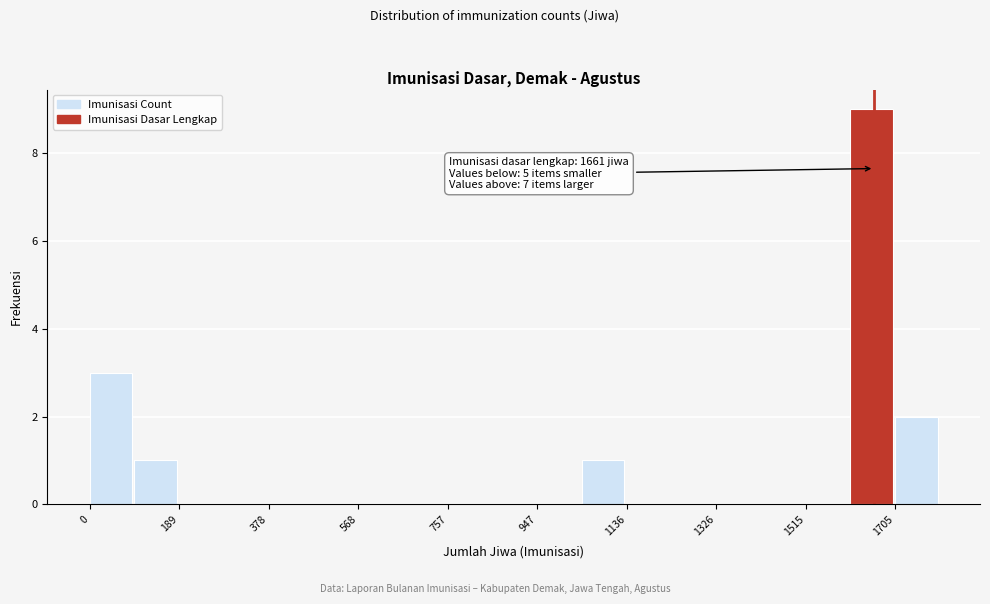

Which range on the x-axis has the tallest bar?

1620 to 1700